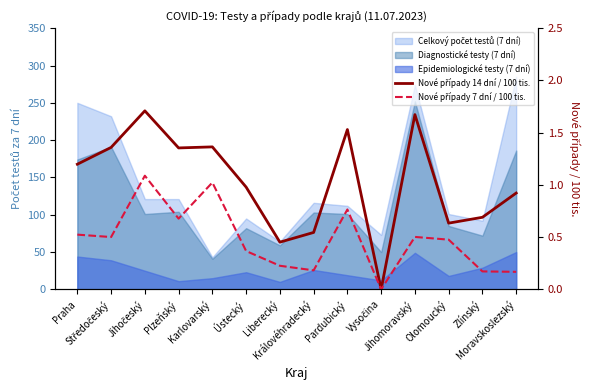

What position from the right is Moravskoslezský?

1